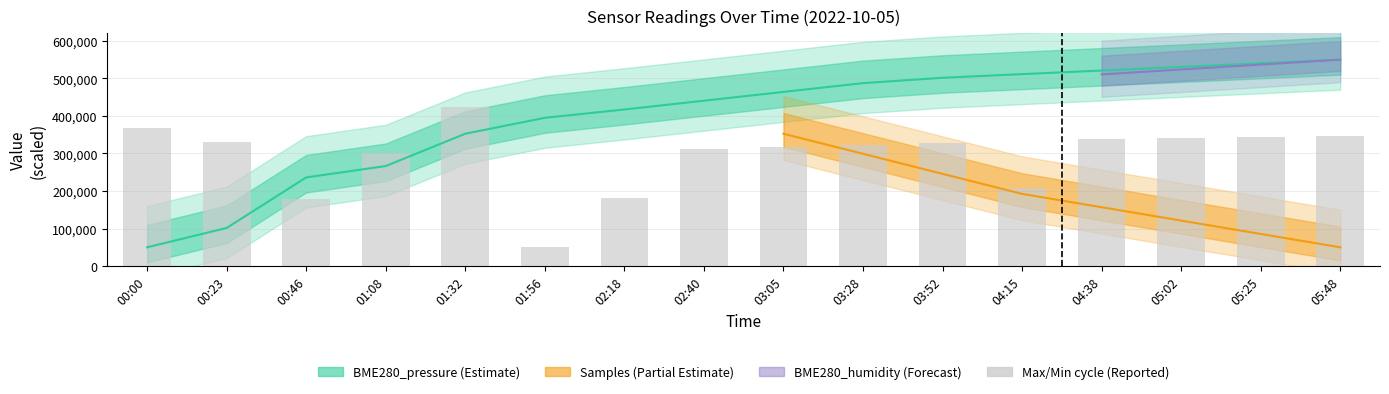

The value at 05:25 is 345149.6. True or false?

True